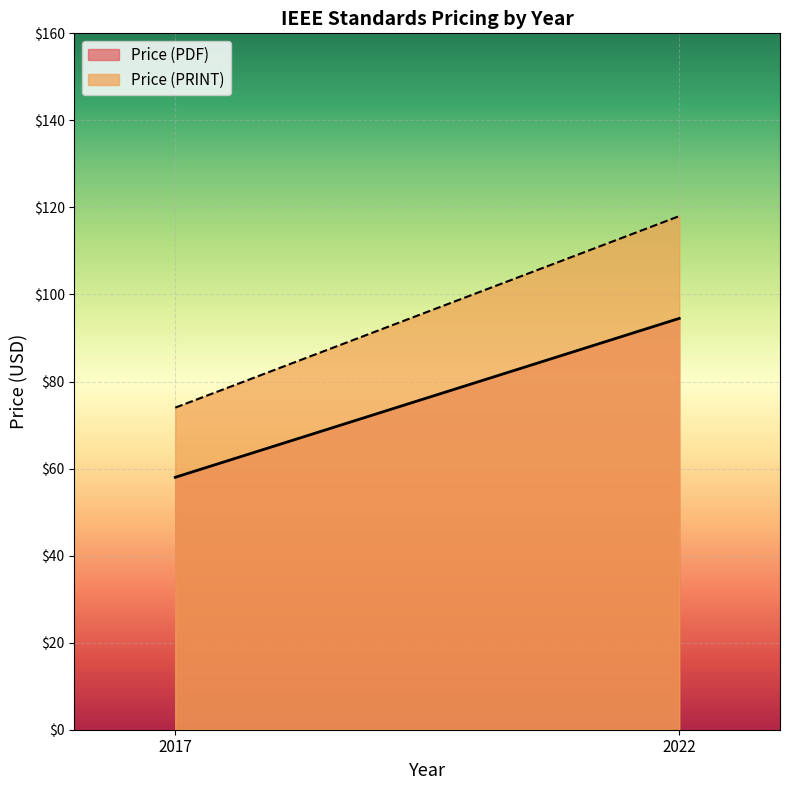

Is it true that Price (PRINT) equals 118.0 at 2022?

True